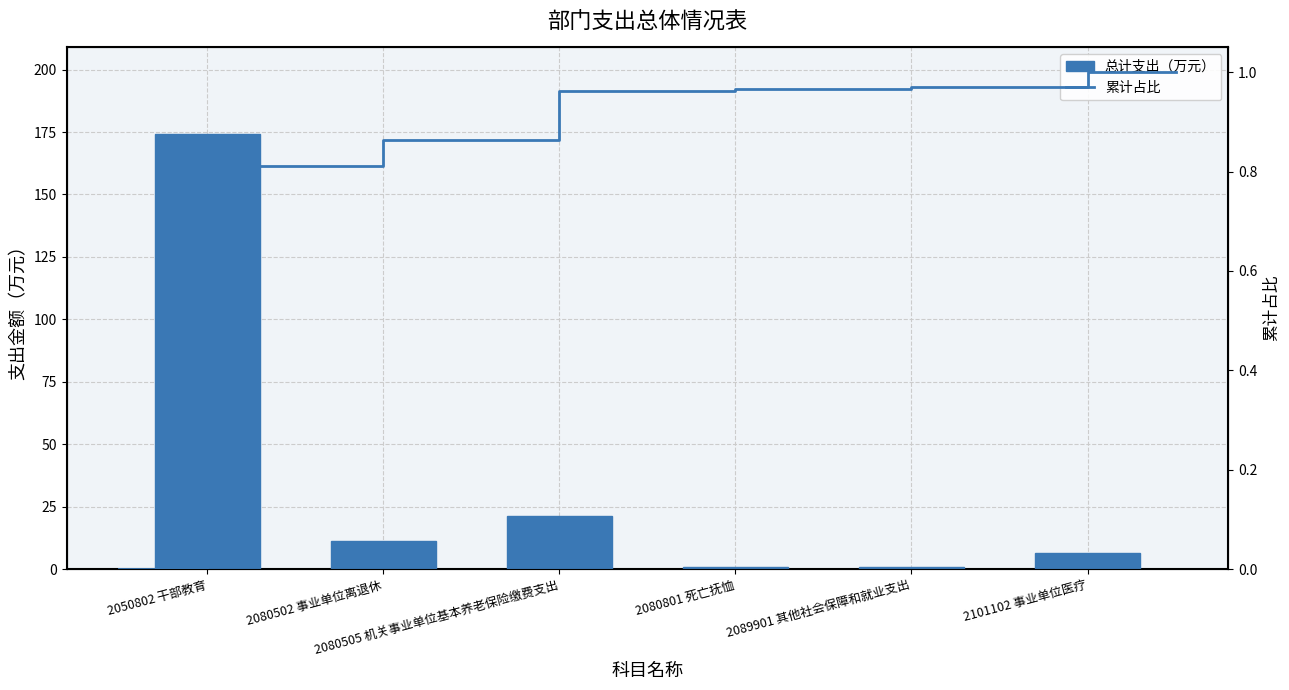

List the labels in order of value, smallest first.

2089901 其他社会保障和就业支出, 2080801 死亡抚恤, 2101102 事业单位医疗, 2080502 事业单位离退休, 2080505 机关事业单位基本养老保险缴费支出, 2050802 干部教育